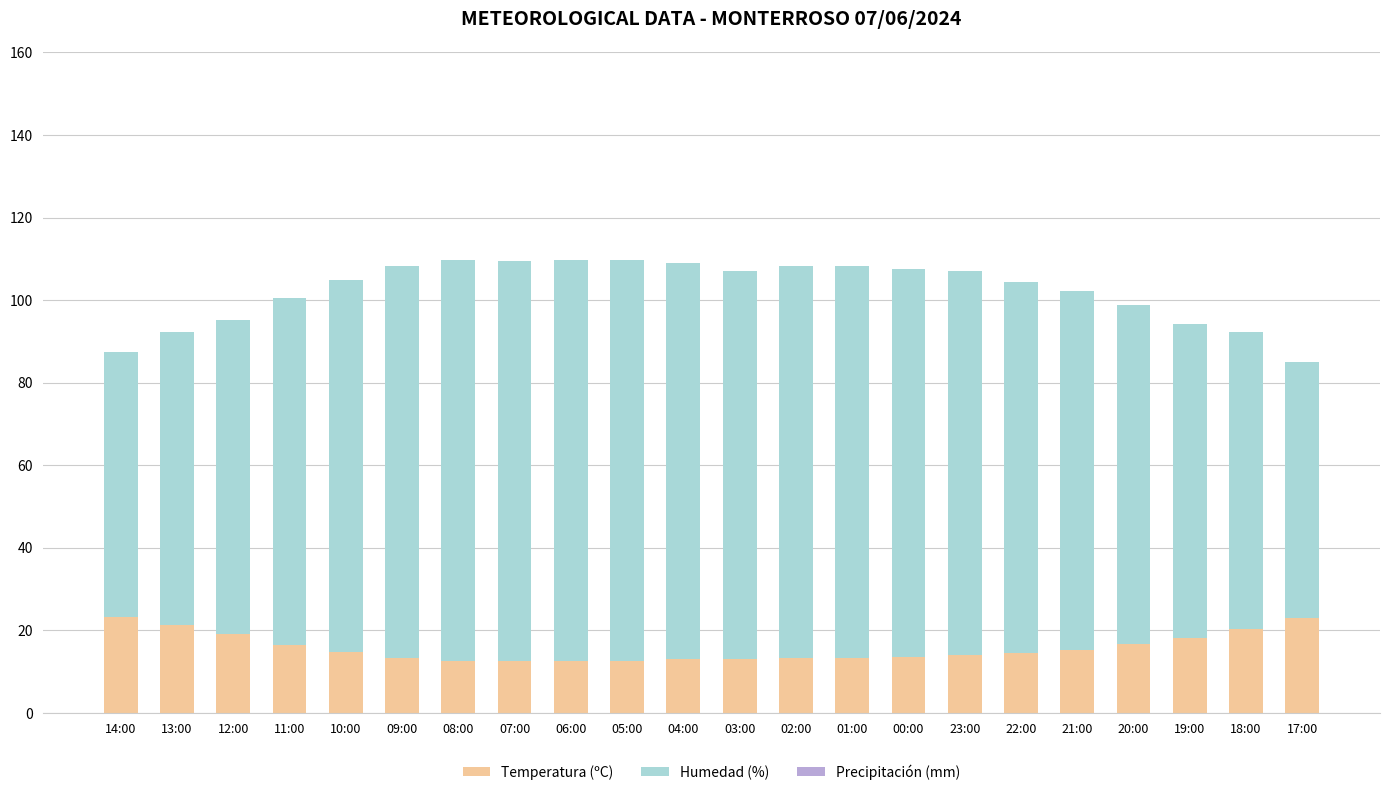

What is the difference between the Temperatura (ºC) values at 14:00 and 01:00?

10.1